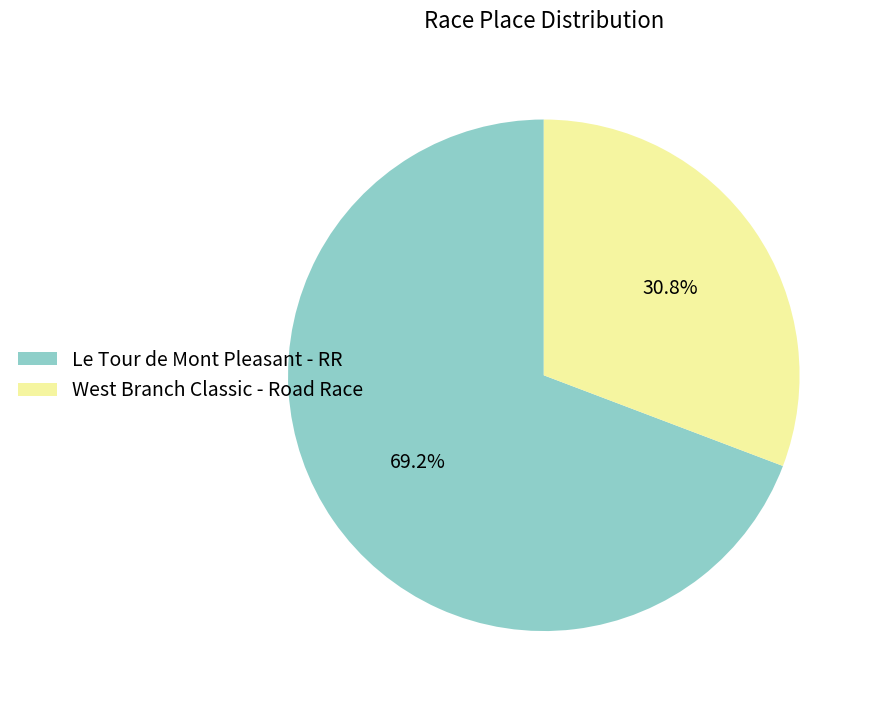

What is the majority slice?

Le Tour de Mont Pleasant - RR